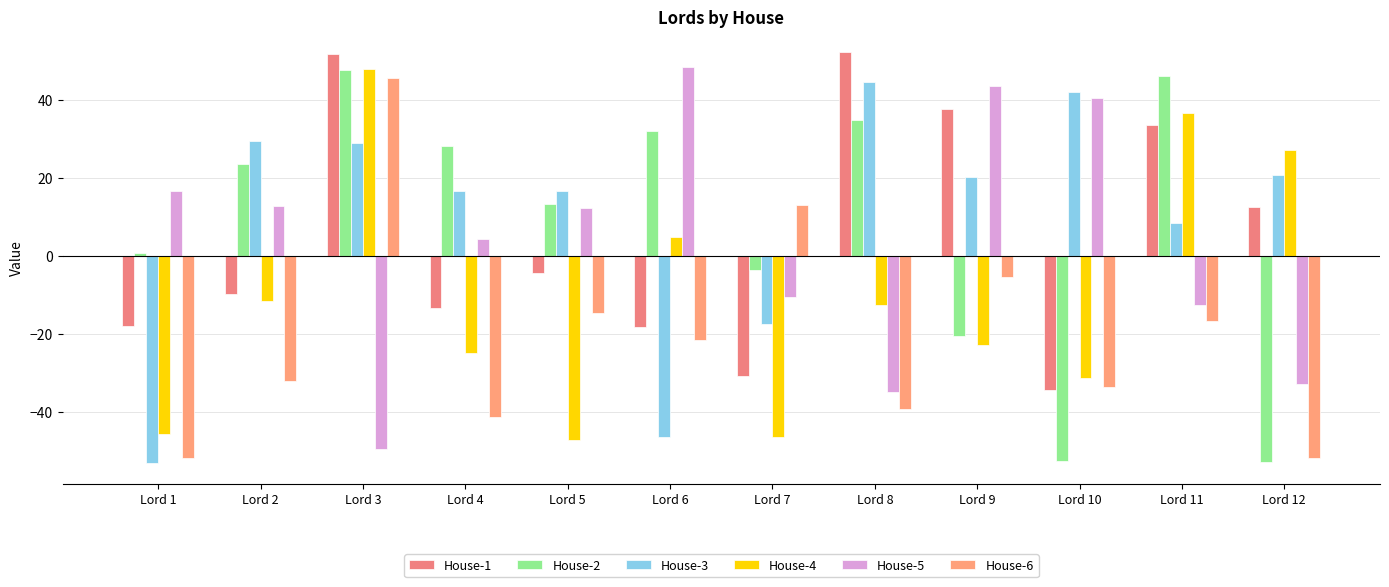

How many bars are there in each group?

6